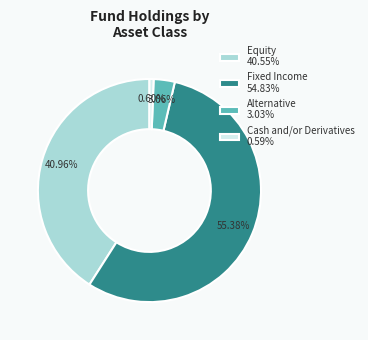

Count the number of slices in the pie.

4